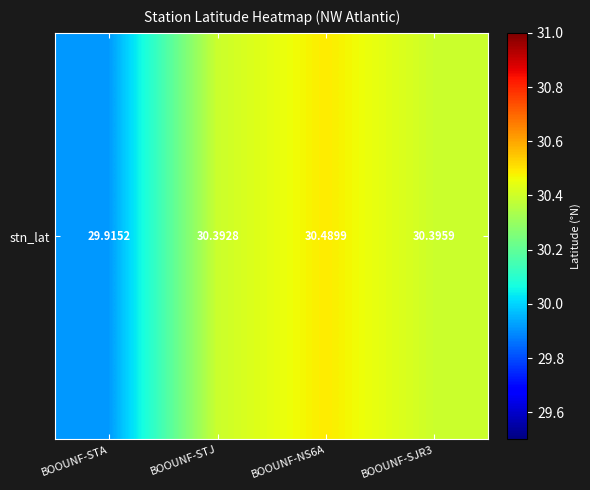

Where is the data nearest to the value 30?

BOOUNF-STA